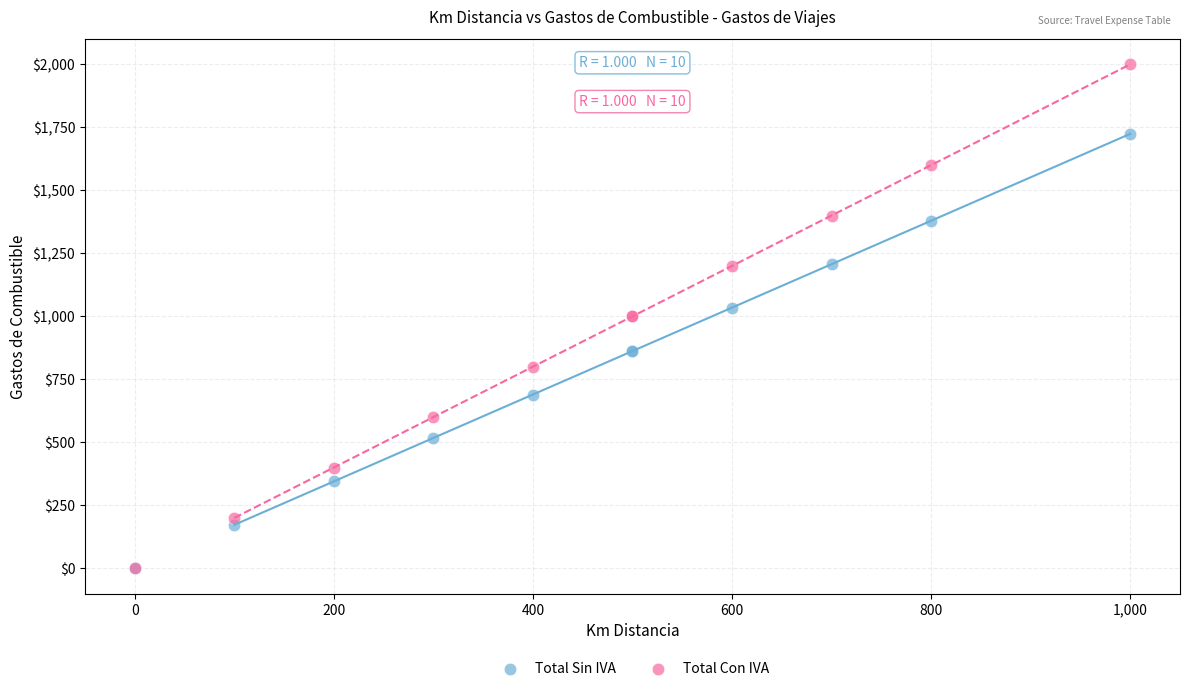

Which series has the widest spread of Y values?

Total Con IVA